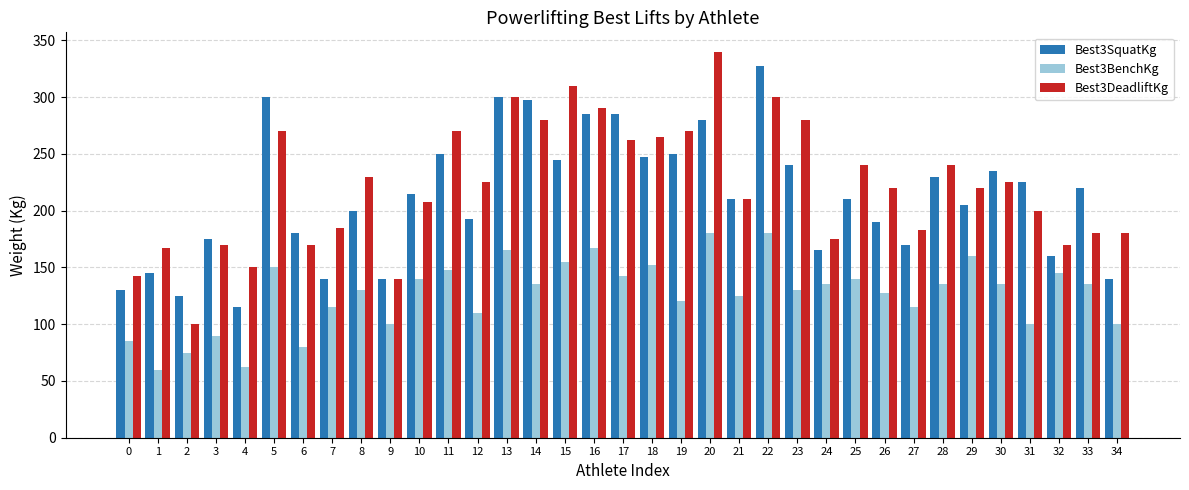

Which series has the largest total across all categories?

Best3DeadliftKg